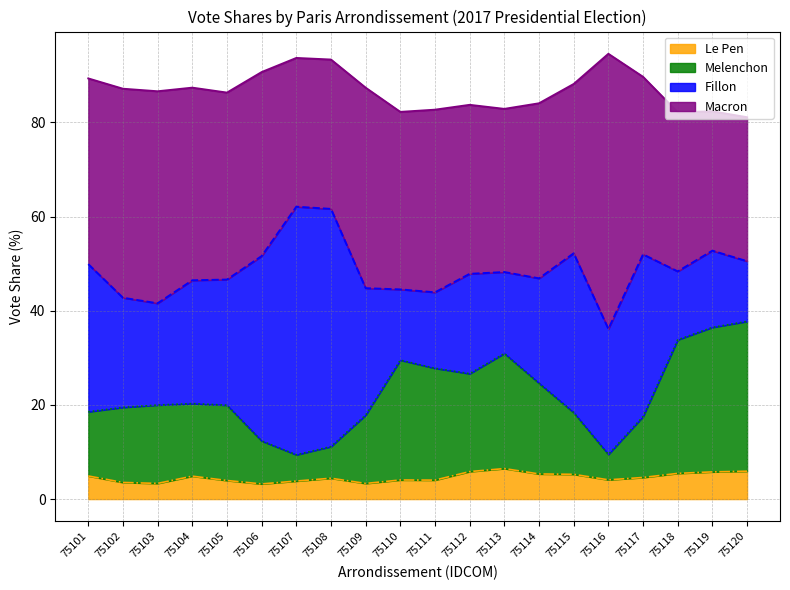

What is the total value across all series at 75109?

87.4